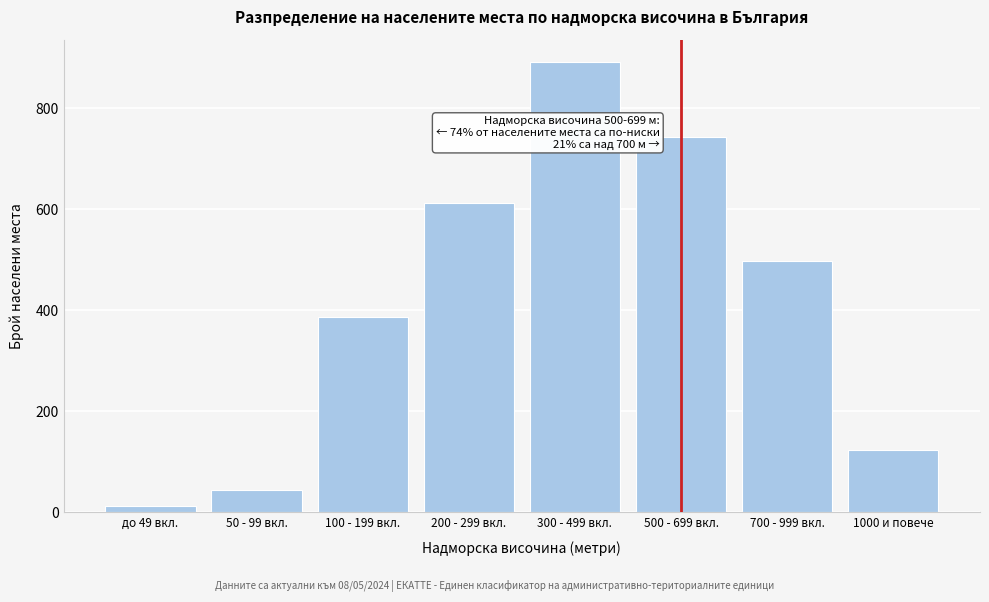

Reading right to left, list all the values displayed in this chart.

124	498	743	891	612	387	45	12